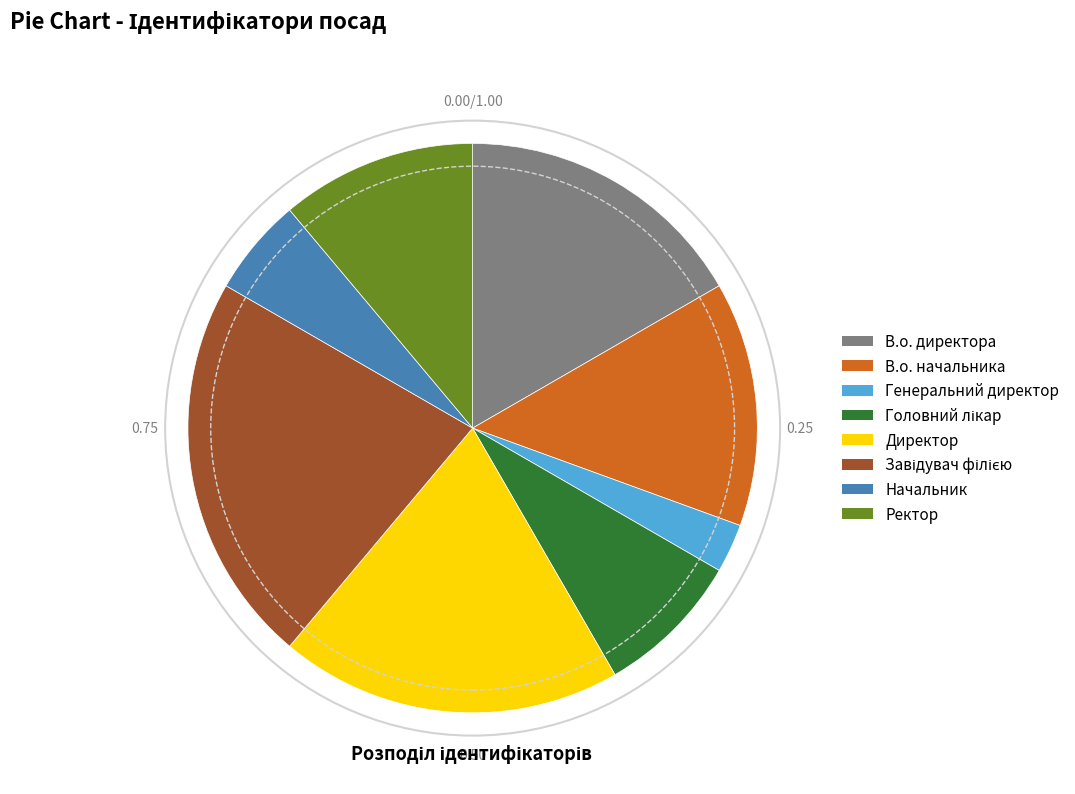

True or false: Начальник accounts for 6% of the total.

True